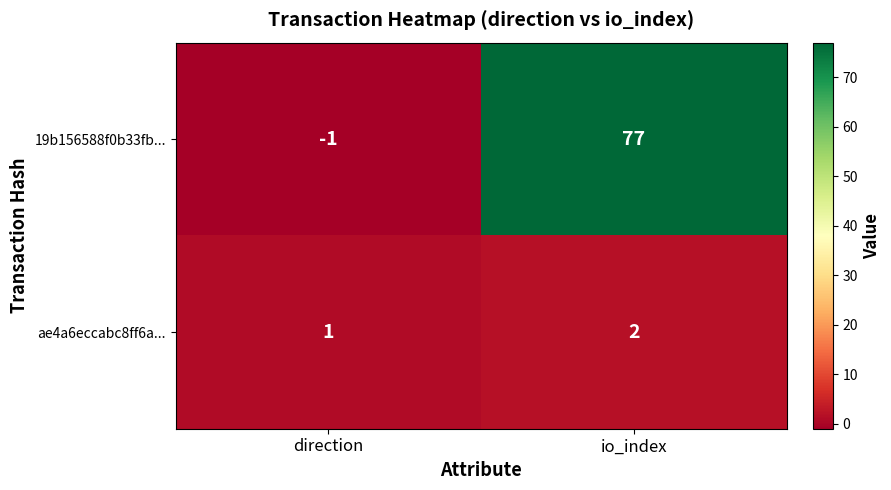

Is it true that ae4a6eccabc8ff6a... equals 1 at direction?

True